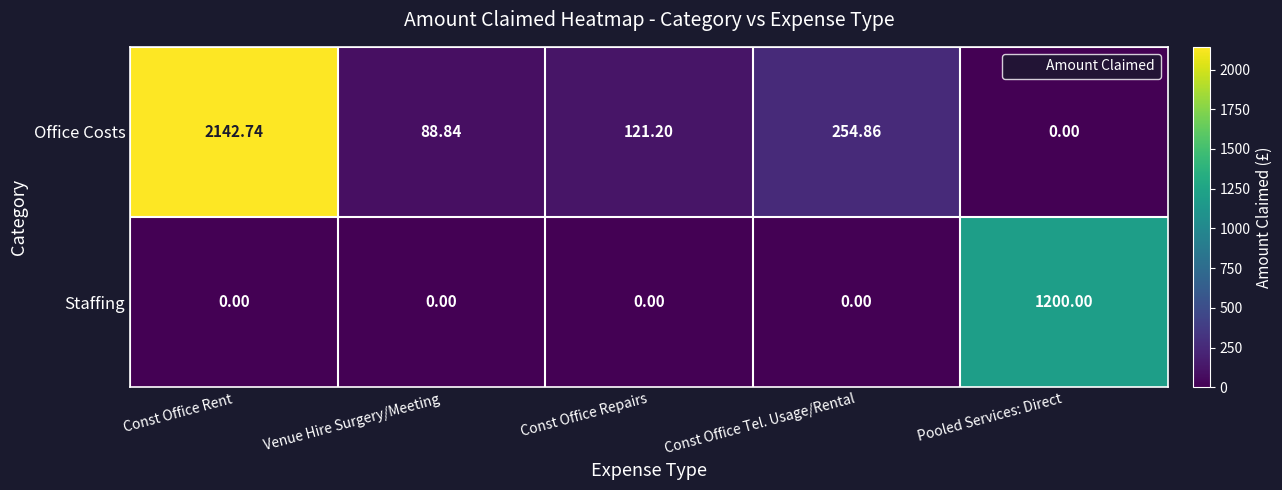

At Const Office Repairs, list the series in order from largest to smallest.

Office Costs, Staffing